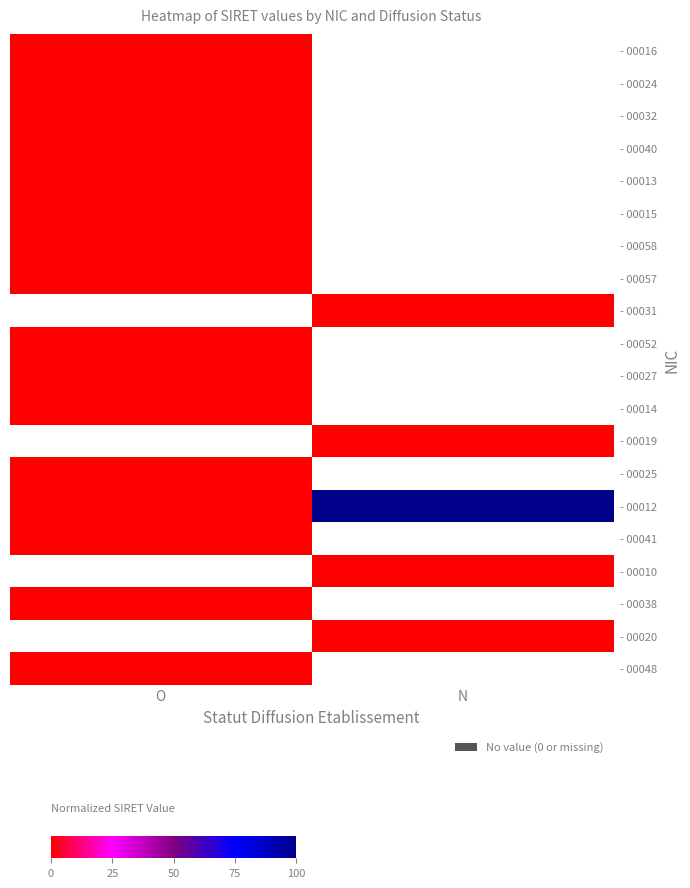

List the series in order of their overall mean, highest first.

- 00016, - 00024, - 00032, - 00040, - 00013, - 00015, - 00058, - 00057, - 00031, - 00052, - 00027, - 00014, - 00019, - 00025, - 00012, - 00041, - 00010, - 00038, - 00020, - 00048